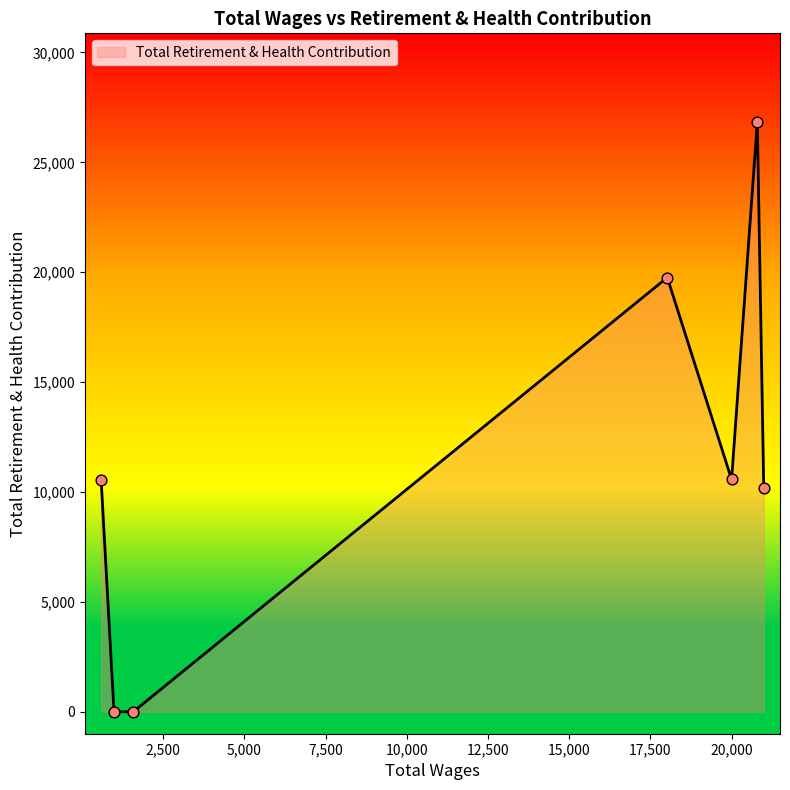

Between 594.0 and 18020.0, which is larger?

18020.0